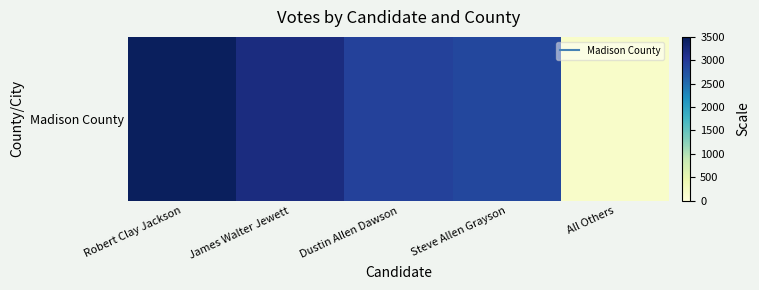

True or false: the data shows 1708 at Dustin Allen Dawson.

False